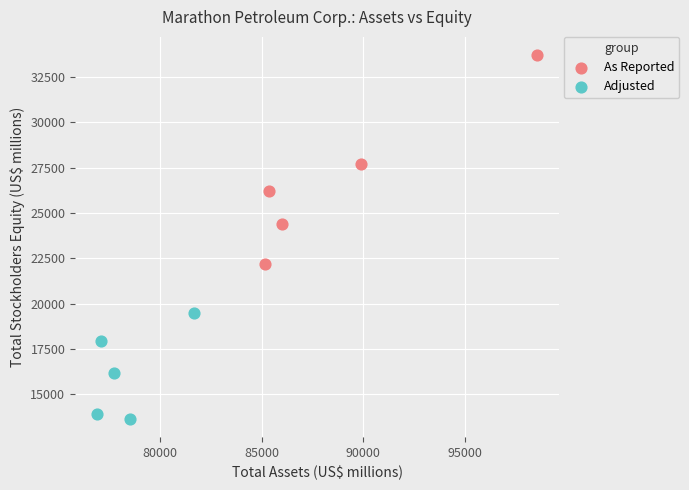

What are all the series names shown in the legend?

As Reported, Adjusted